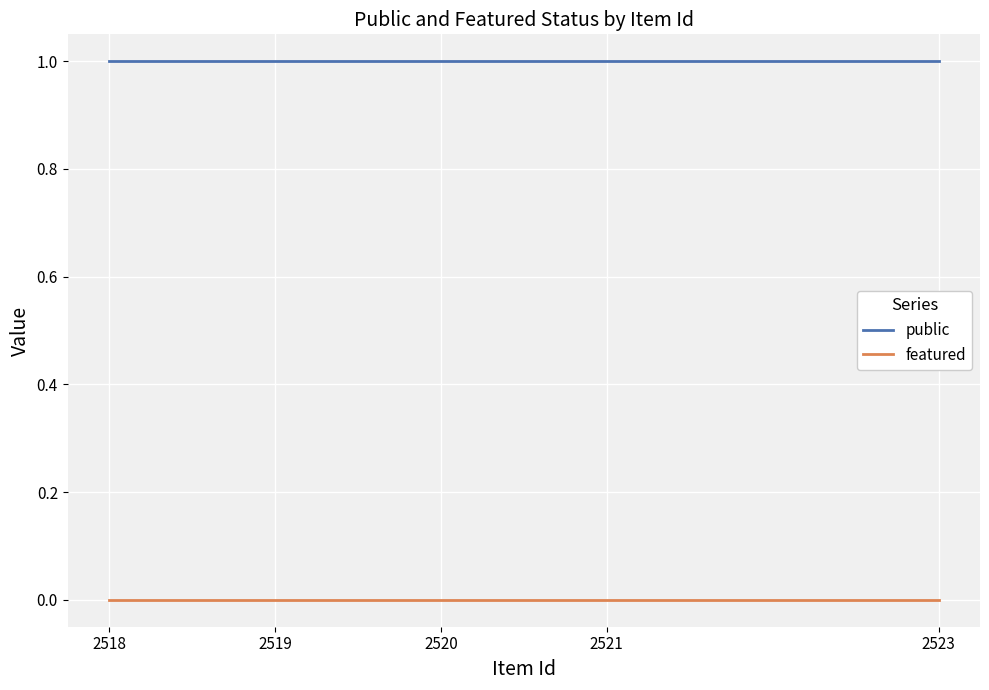

What are all the series names shown in the legend?

public, featured